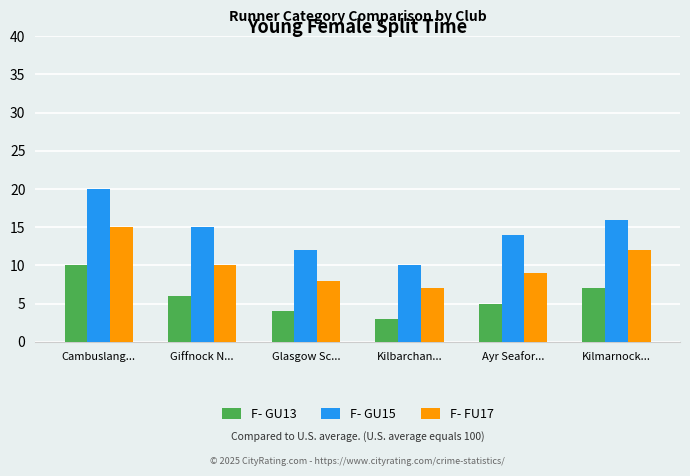

Rank the series at Ayr Seafor... from lowest to highest value.

F- GU13, F- FU17, F- GU15